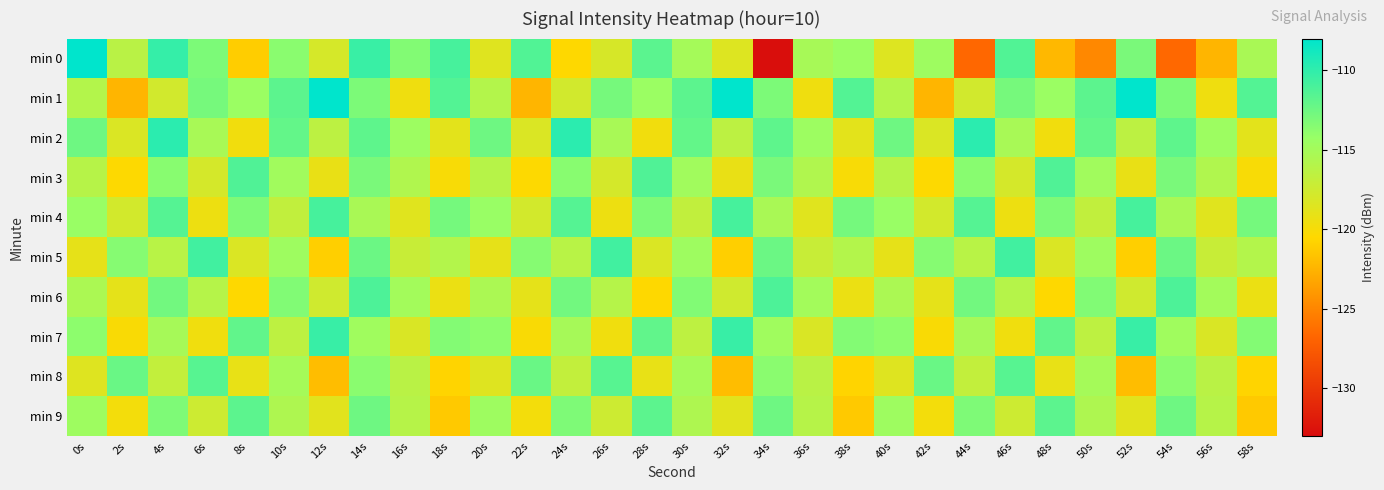

Which series has the largest range (max minus min)?

min 0